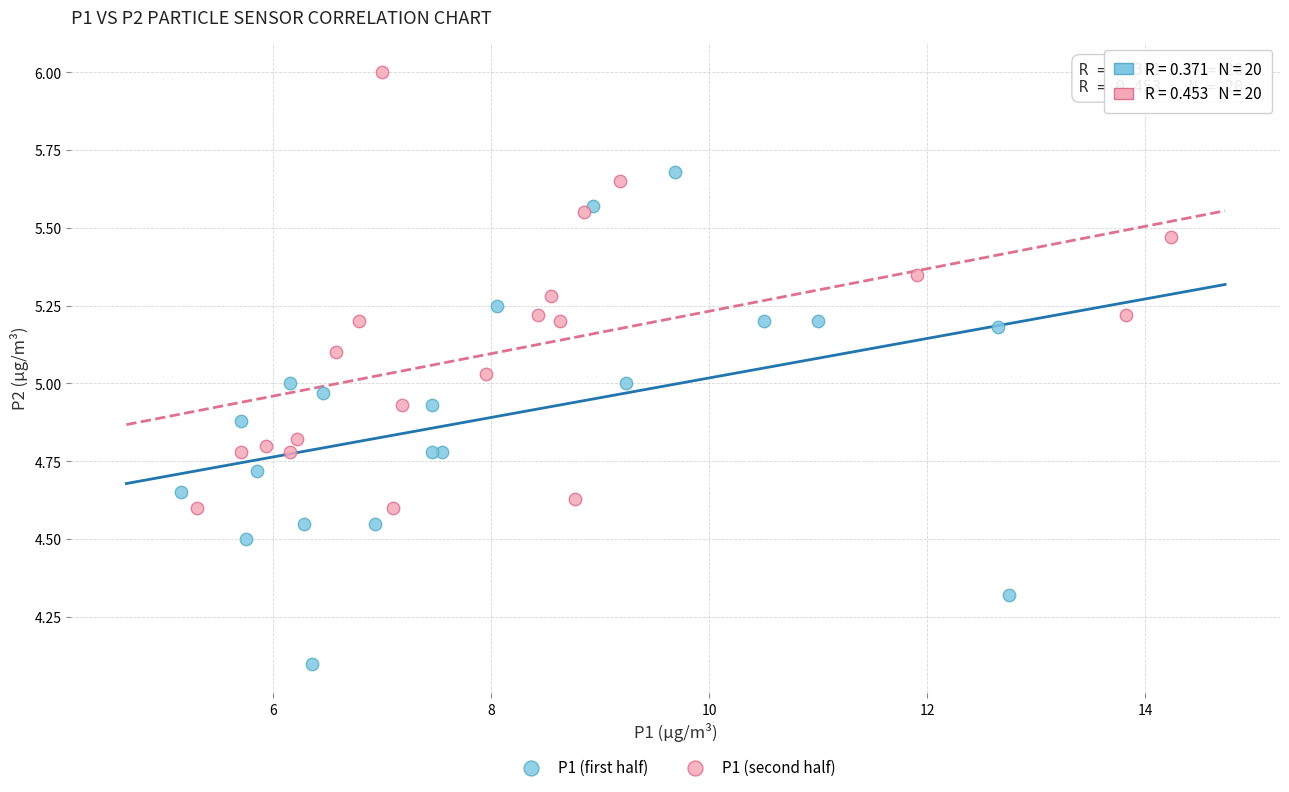

Which series contains the lowest Y value?

P1 (first half)